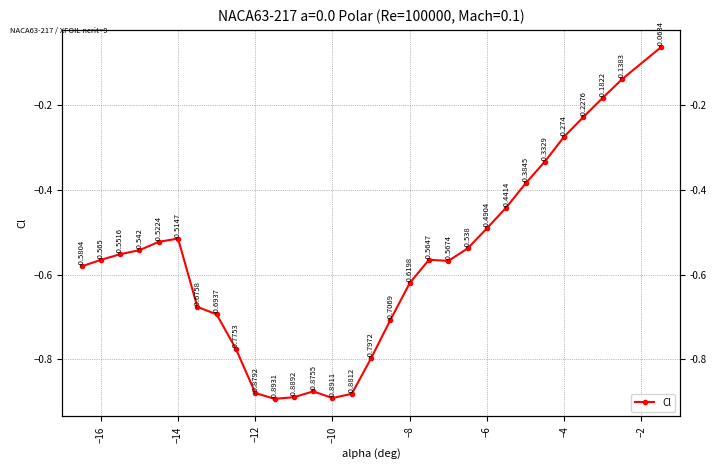

What is the smallest value displayed?

-0.9